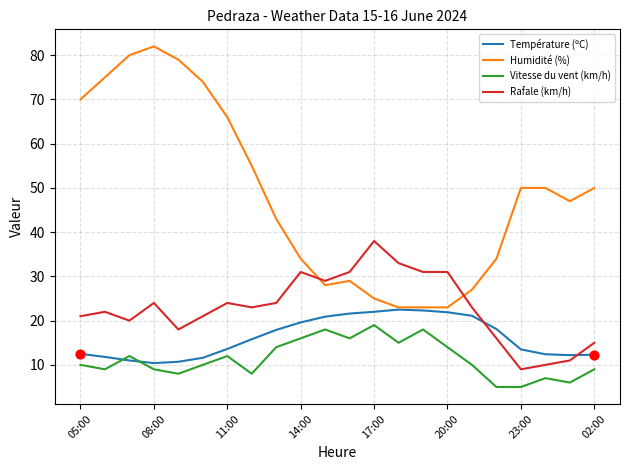

What are all the series names shown in the legend?

Température (ºC), Humidité (%), Vitesse du vent (km/h), Rafale (km/h)